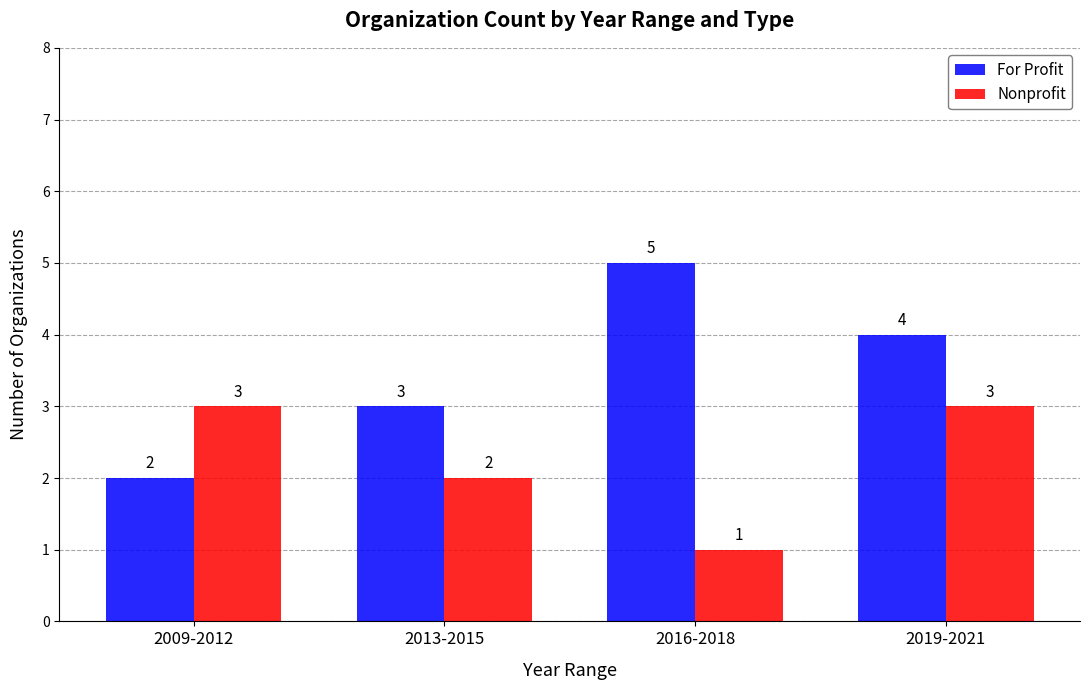

How many Nonprofit values are between 2 and 3?

3